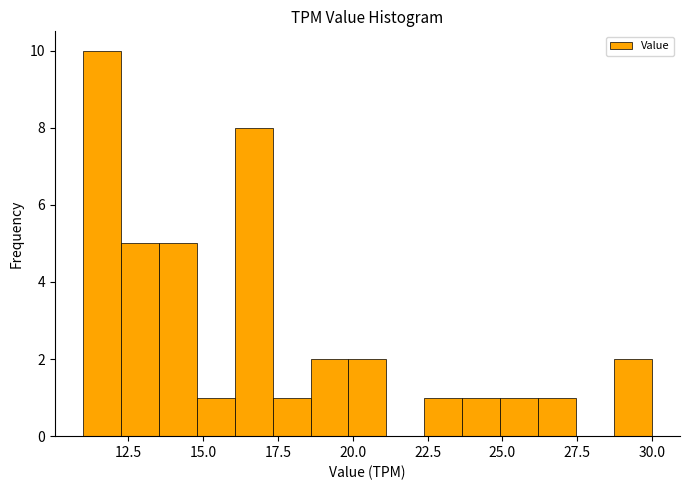

Around what value on the x-axis is the tallest bar? Give the approximate position of its centre, as read against the axis.

11.5